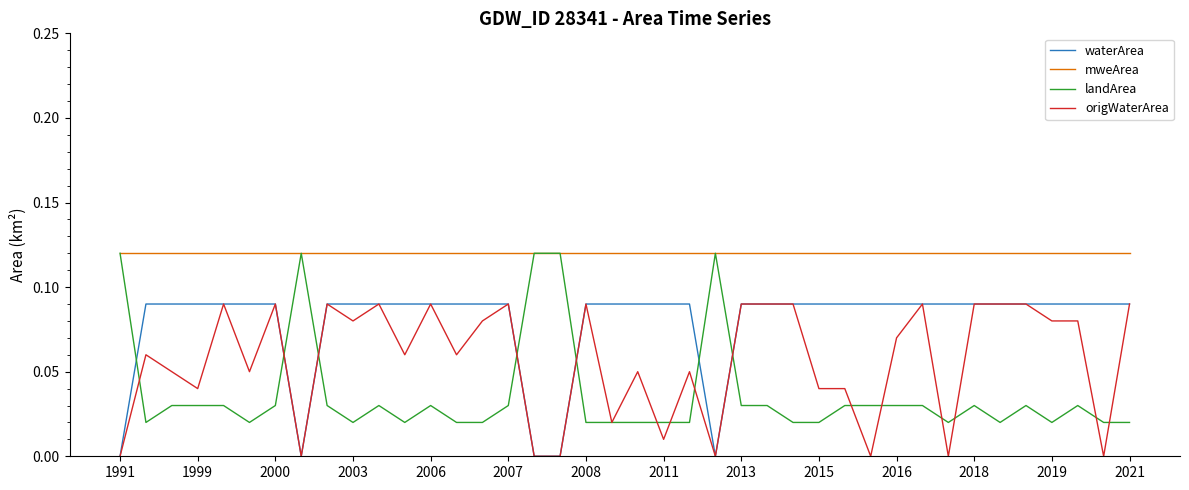

List the series in order of their overall mean, lowest first.

landArea, origWaterArea, waterArea, mweArea